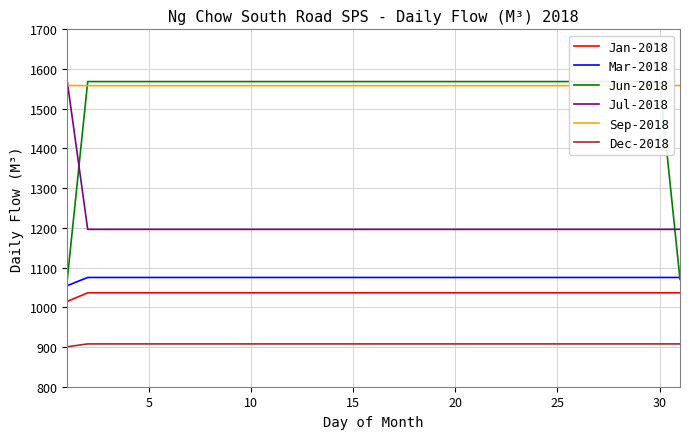

True or false: Jun-2018 and Jan-2018 cross at least once.

False